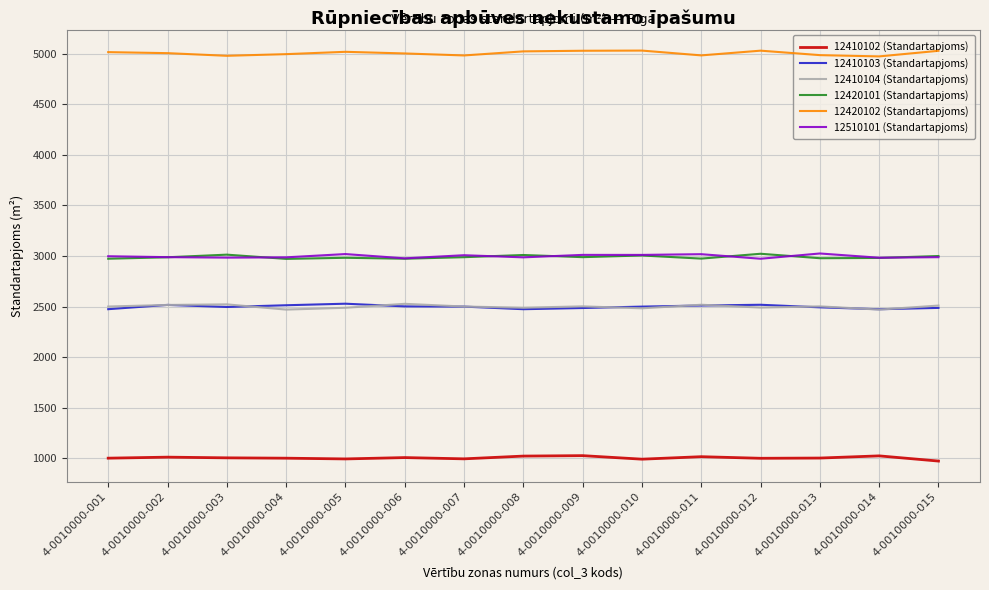

Which series changed the most between 4-0010000-007 and 4-0010000-010?

12420102 (Standartapjoms)